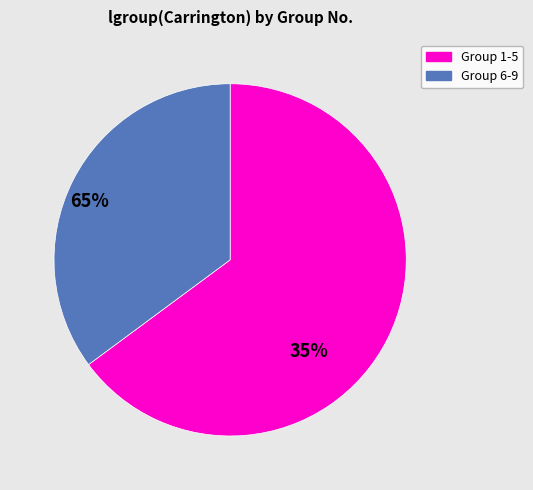

Does any single category account for the majority?

Yes